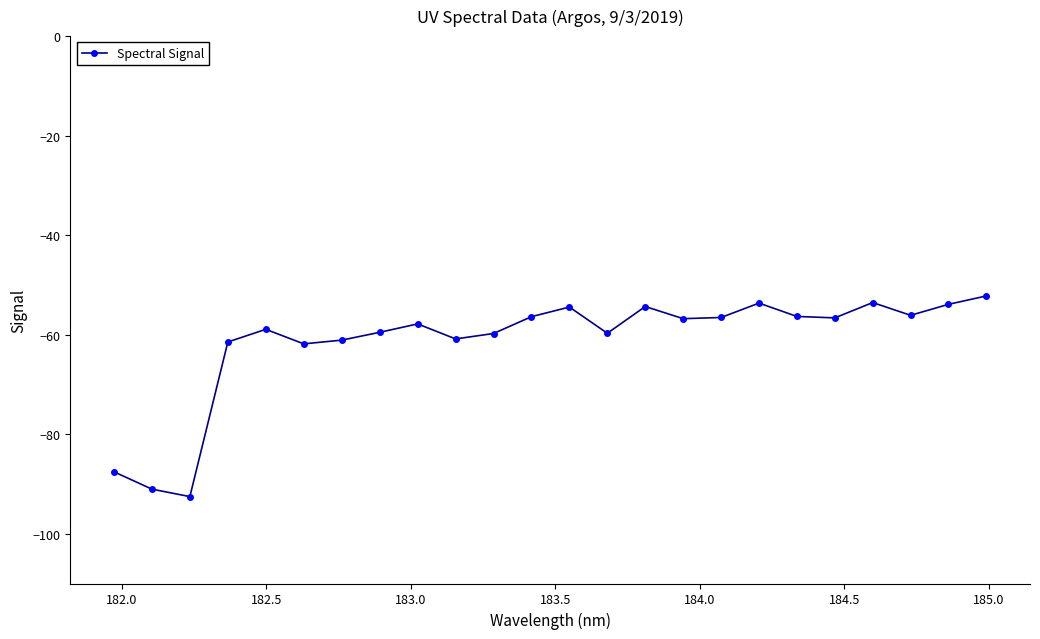

What is the greatest value displayed?

-52.2